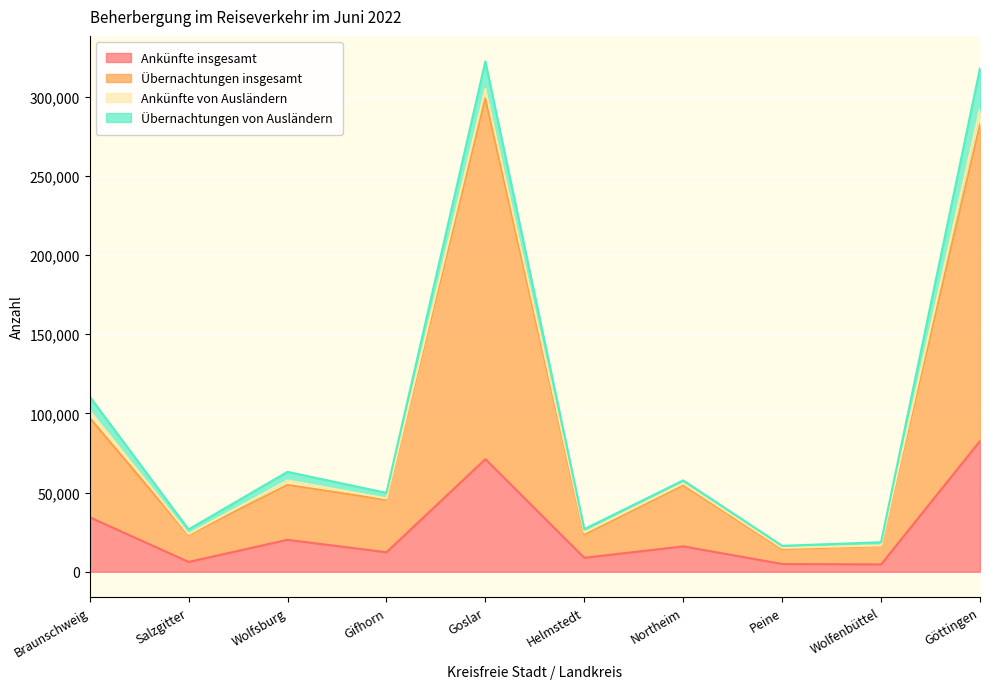

The Ankünfte insgesamt series shows 34574 at Wolfsburg. True or false?

False